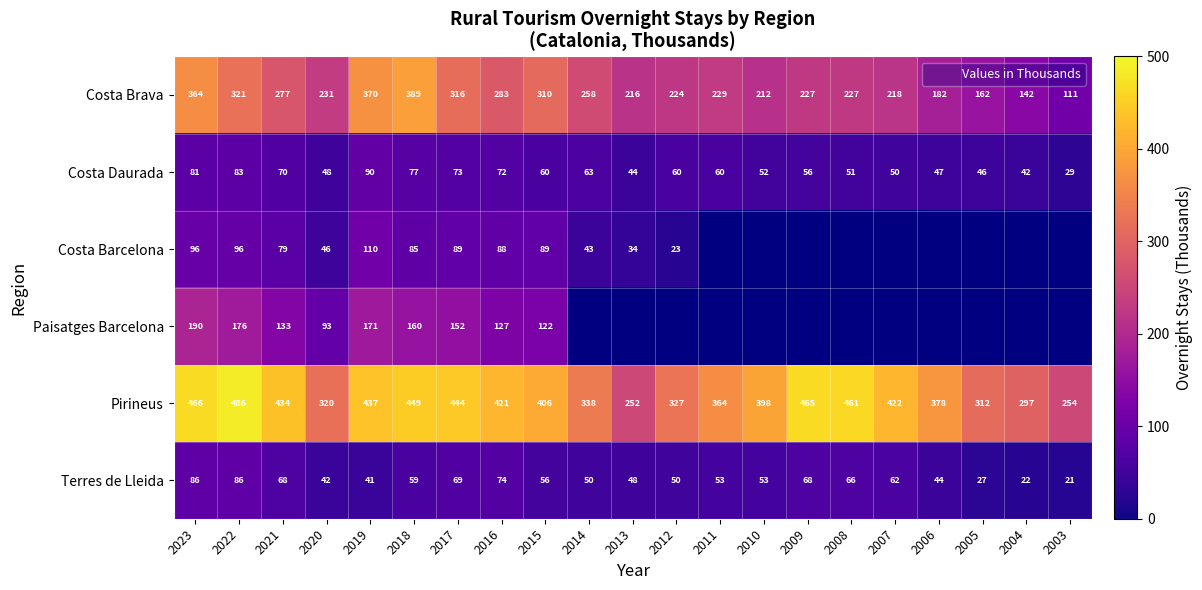

What is the average value of the Costa Daurada series?

59.7